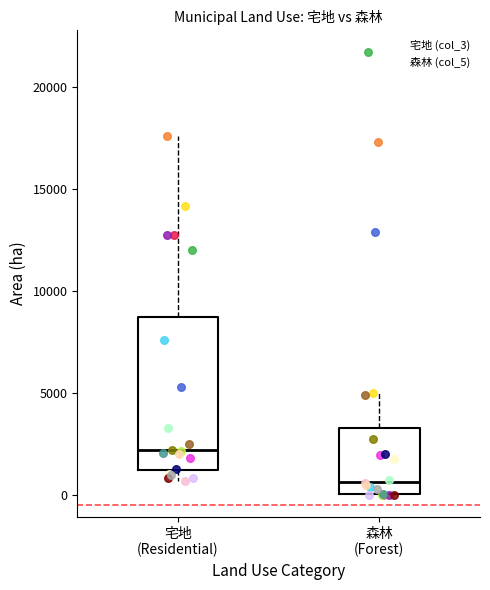

Reading left to right, read every box against the y-axis: the position of its median line, the range the box covers, and the ends of its whiskers. The values are not printed on the chart, so give them approximately, as read against the axis.

宅地 (Residential): median 2000, box 1000 to 8500, whiskers 500 to 17500
森林 (Forest): median 500, box 0 to 3500, whiskers 0 to 5000